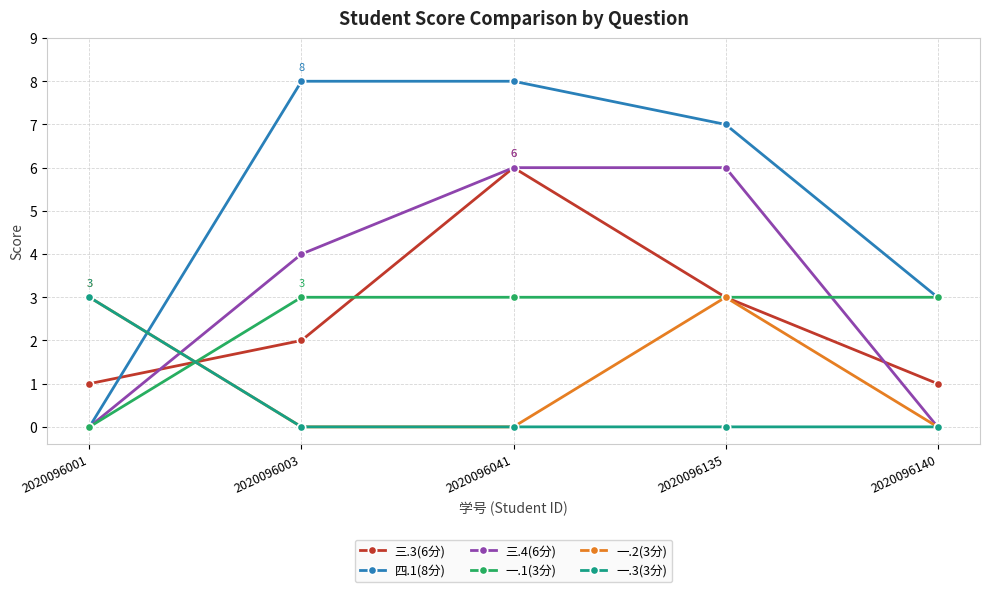

Between which two adjacent categories do 三.3(6分) and 一.3(3分) first intersect?

2020096001 and 2020096003